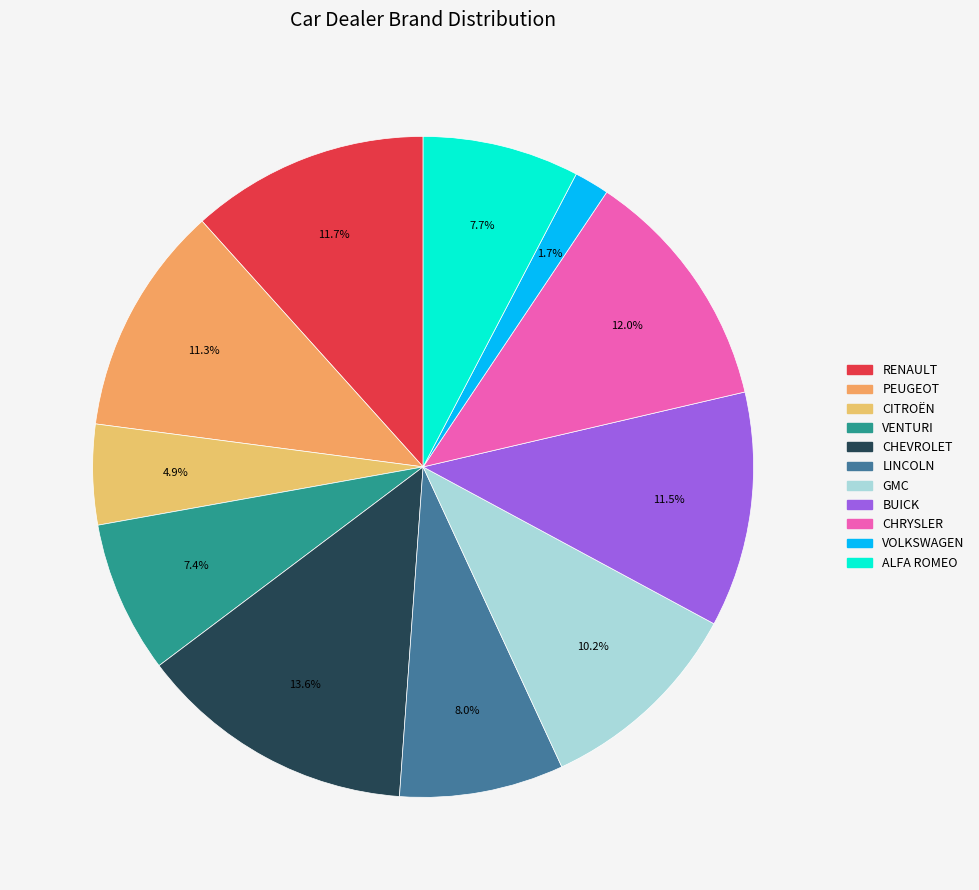

Count the number of slices in the pie.

11